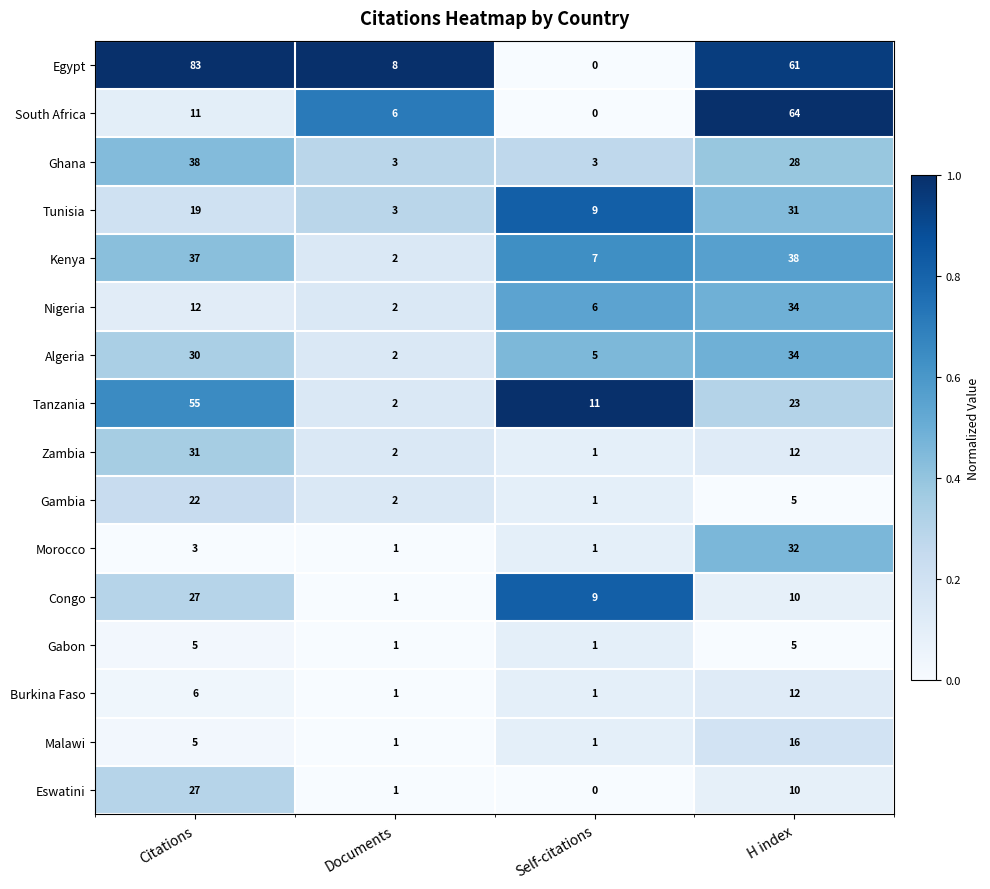

At which category is the sum across all series the highest?

H index